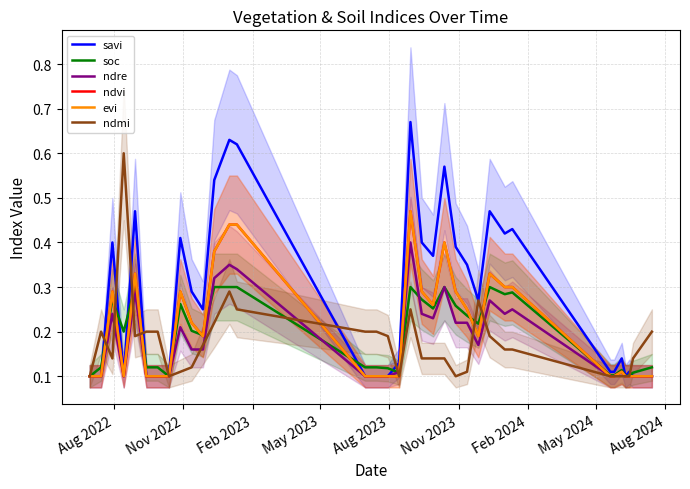

What are all the series names shown in the legend?

savi, soc, ndre, ndvi, evi, ndmi